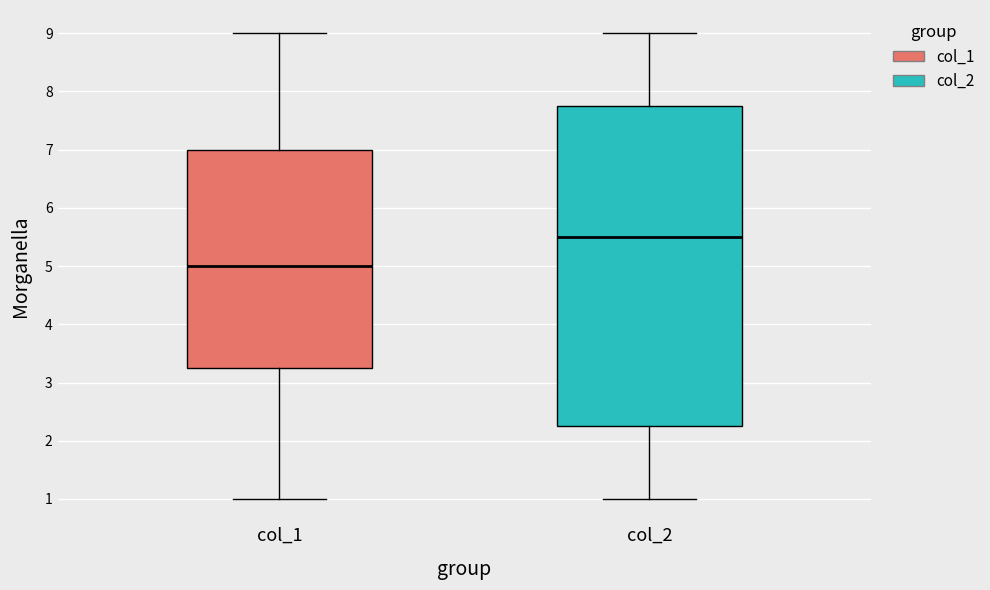

Where does the lower whisker of the box for col_2 end on the y-axis? The values are not printed on the chart, so give them approximately, as read against the axis.

1.0